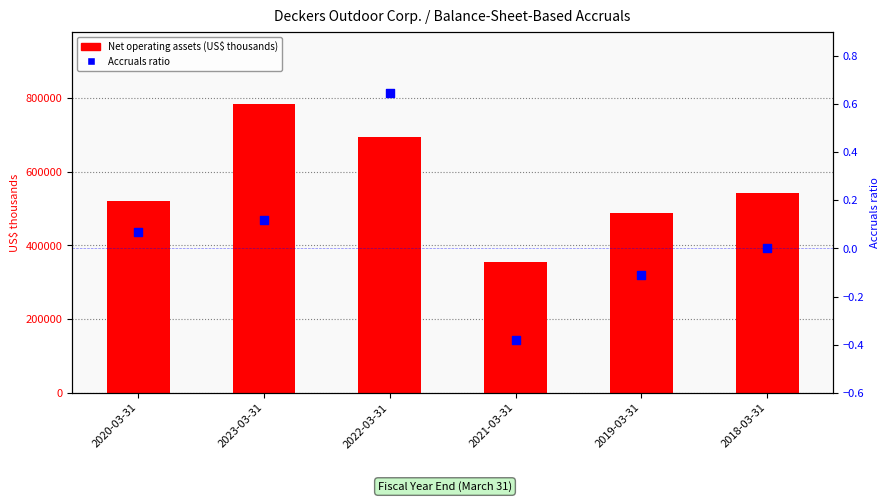

Is the value of Net operating assets at 2020-03-31 greater than the value of Accruals ratio at 2018-03-31?

Yes